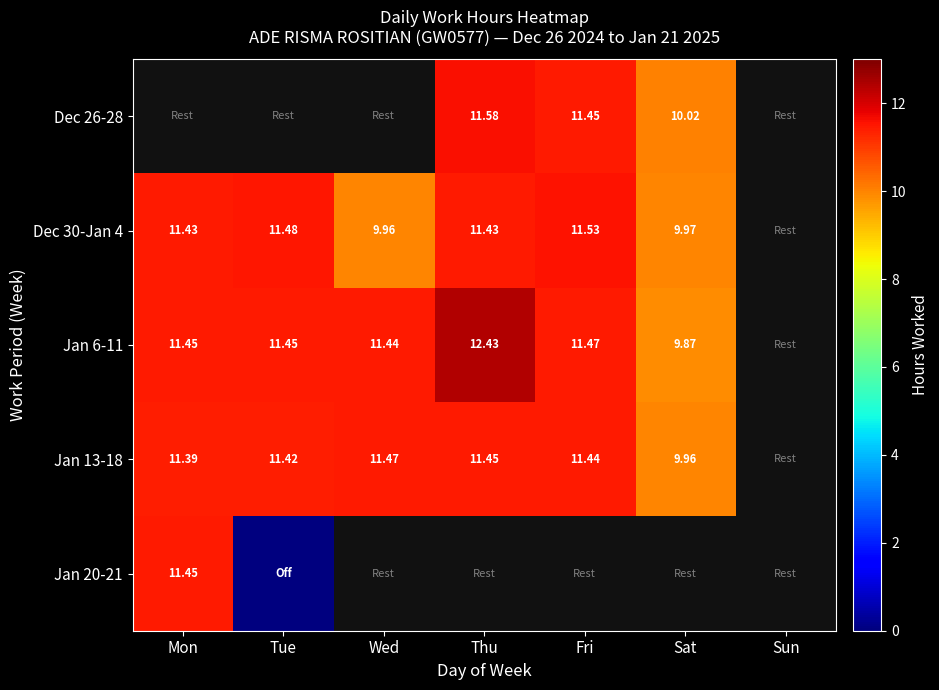

What is the maximum value for Dec 30-Jan 4?

11.5